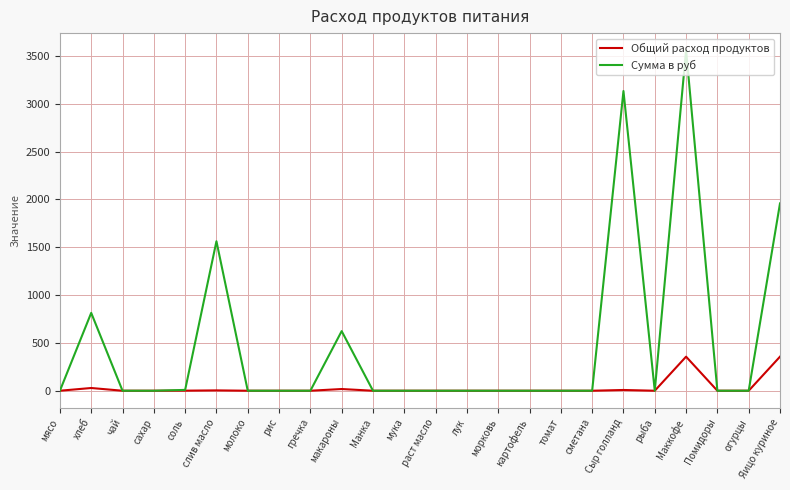

At which category is the sum across all series the highest?

Маккофе